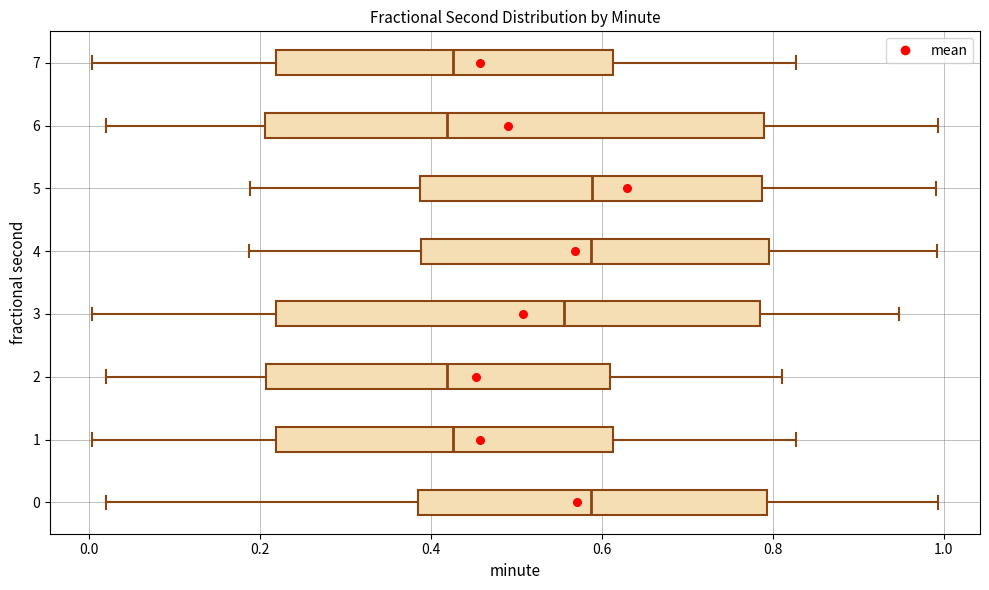

Where does the right whisker of the box at y = 0 end on the x-axis? The values are not printed on the chart, so give them approximately, as read against the axis.

1.00